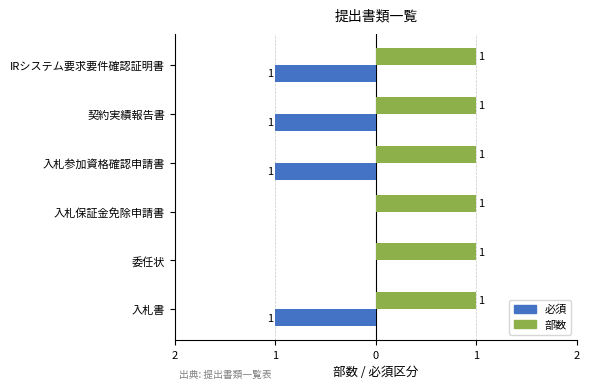

Which series has the largest total across all categories?

部数